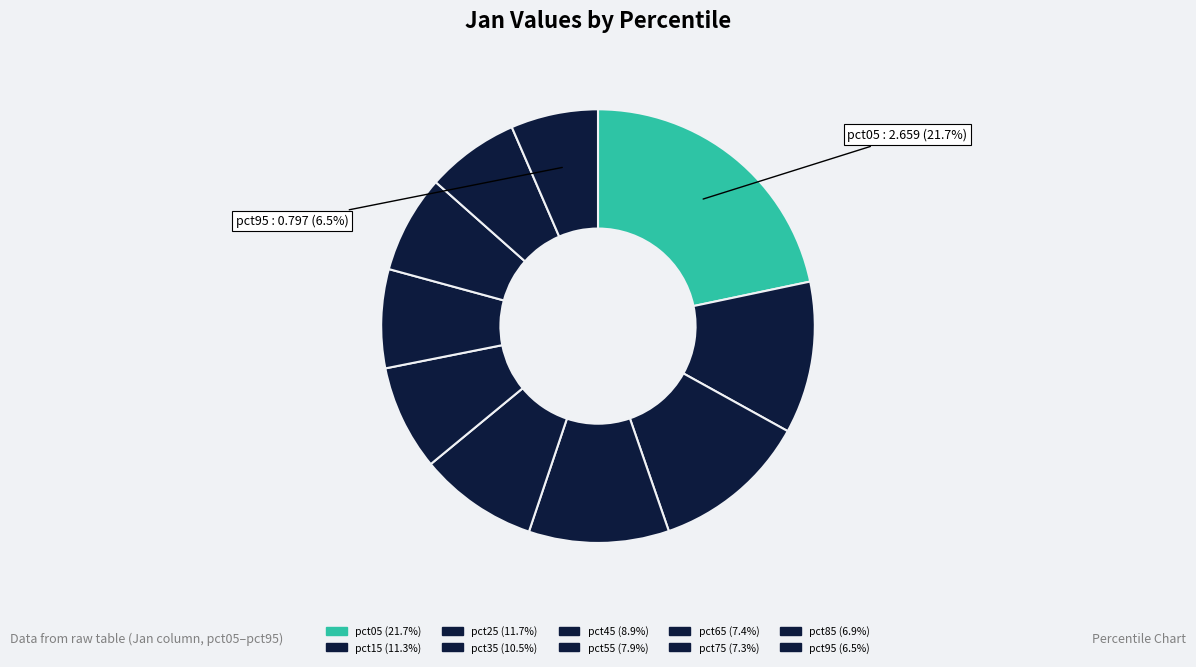

Is it true that pct05 is 12% of the pie?

False